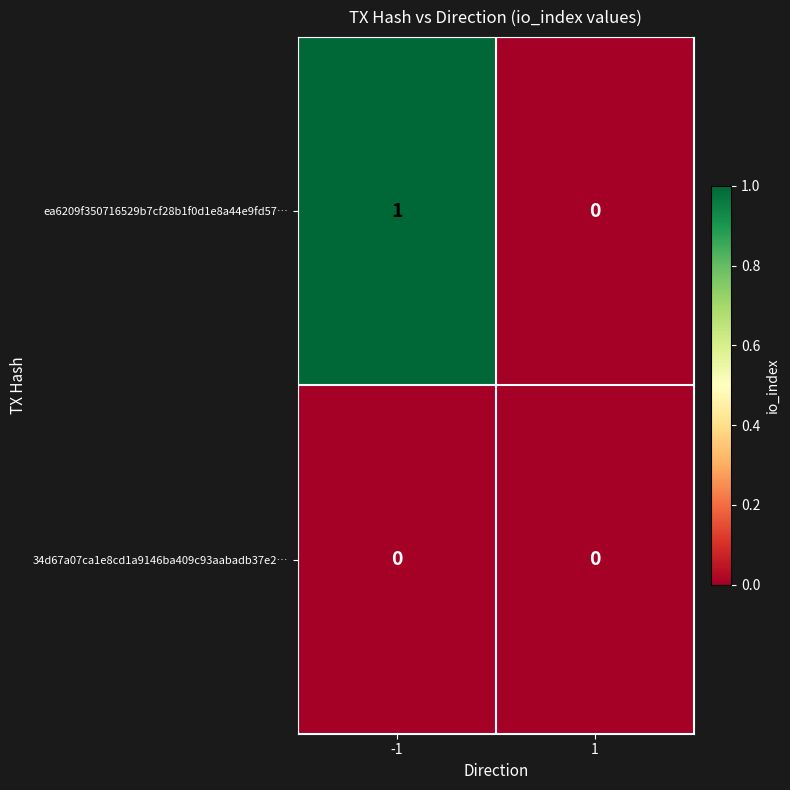

Rank the series by their average value, from lowest to highest.

34d67a07ca1e8cd1a9146ba409c93aabadb37e2…, ea6209f350716529b7cf28b1f0d1e8a44e9fd57…